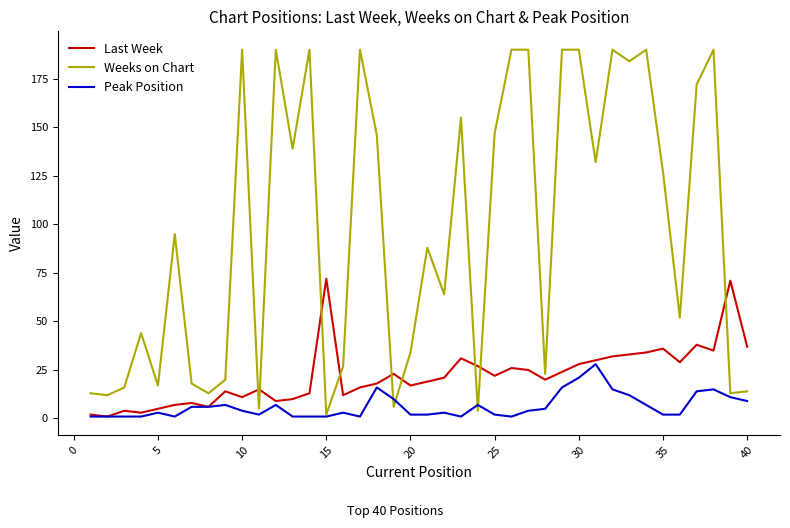

In Weeks on Chart, how many points are lower than both neighbors (excluding endpoints)?

14